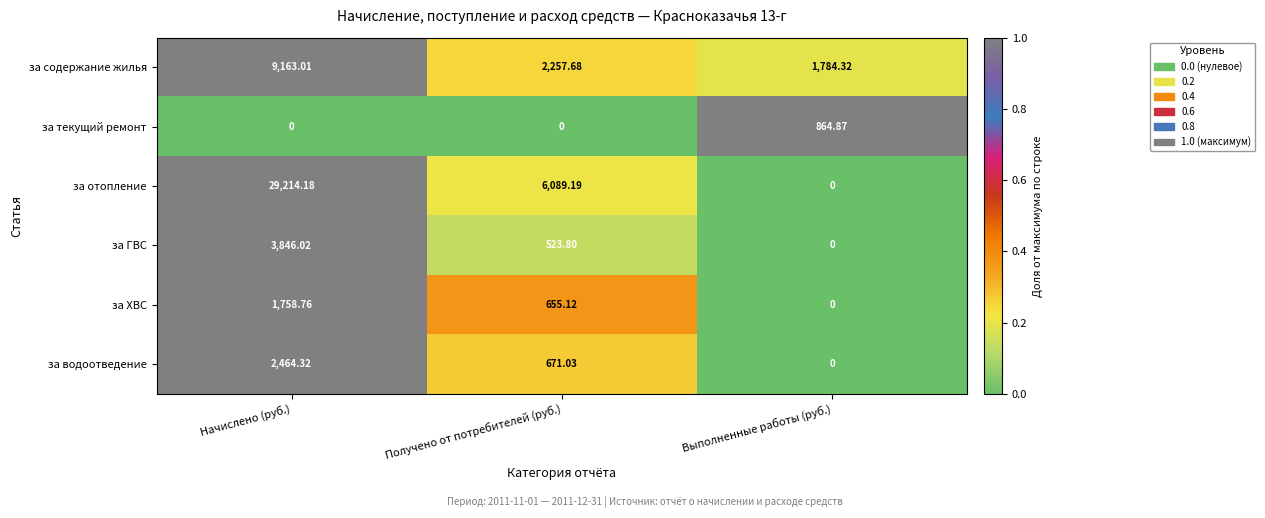

What is the total value across all series at Начислено (руб.)?

46446.3